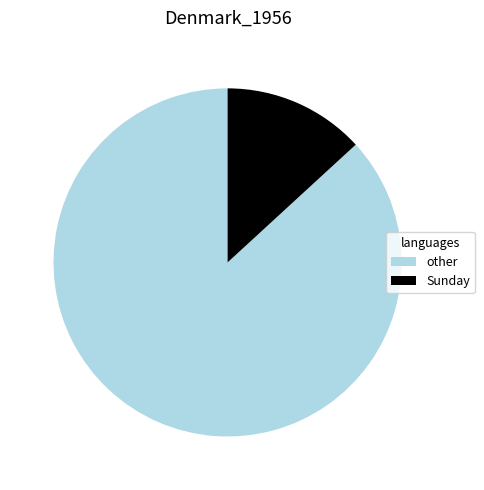

Which slice is the largest?

other